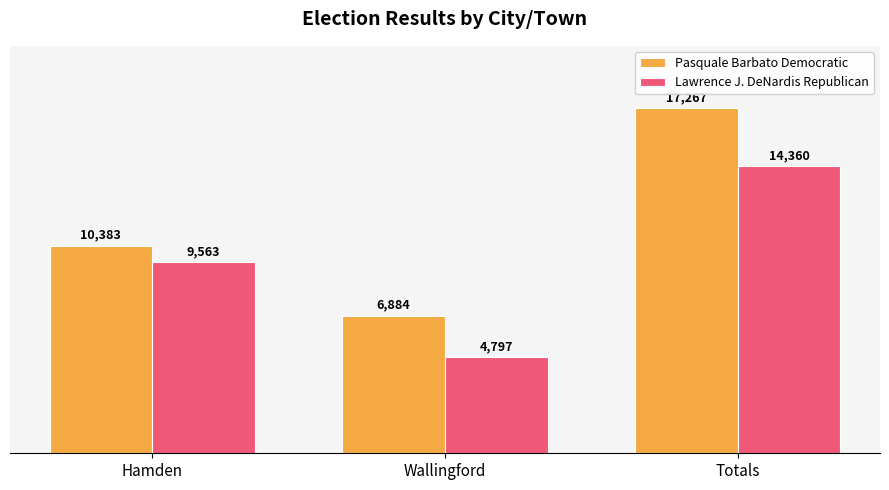

What is the label of the 2nd bar from the left?

Wallingford